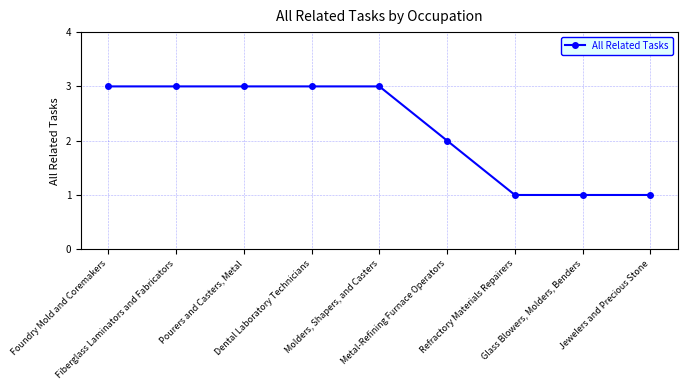

Reading left to right, list all the values displayed in this chart.

Foundry Mold and Coremakers=3	Fiberglass Laminators and Fabricators=3	Pourers and Casters, Metal=3	Dental Laboratory Technicians=3	Molders, Shapers, and Casters=3	Metal-Refining Furnace Operators=2	Refractory Materials Repairers=1	Glass Blowers, Molders, Benders=1	Jewelers and Precious Stone=1